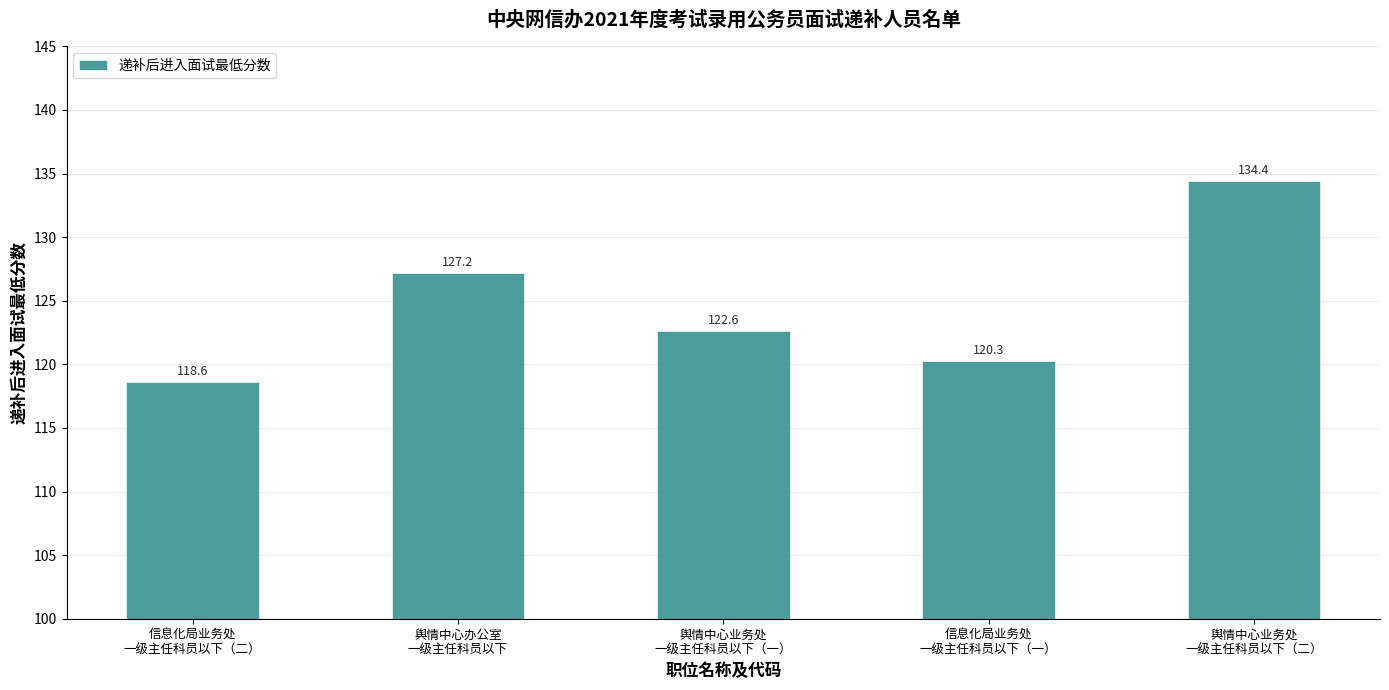

What is the smallest value displayed?

118.6